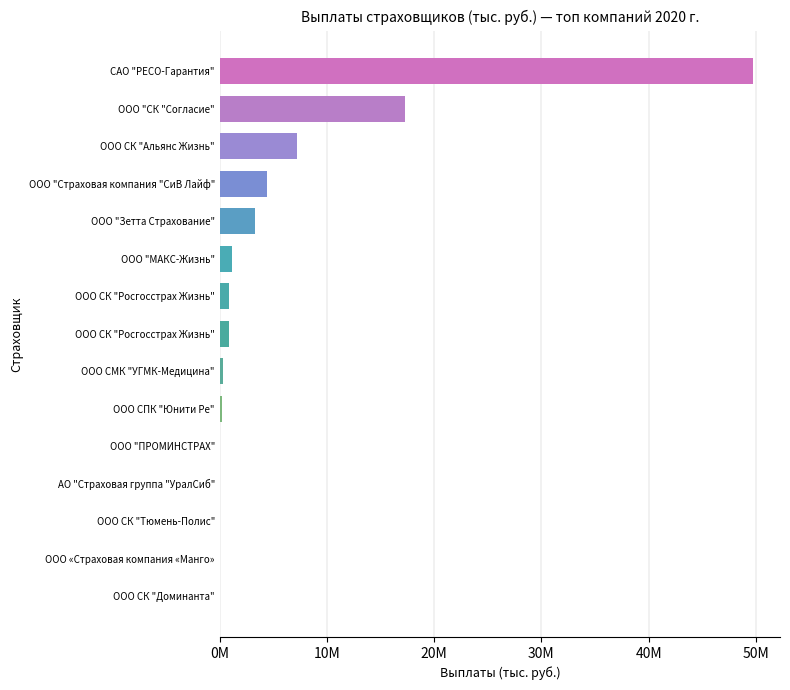

Which label corresponds to the largest value in the chart?

САО "РЕСО-Гарантия"